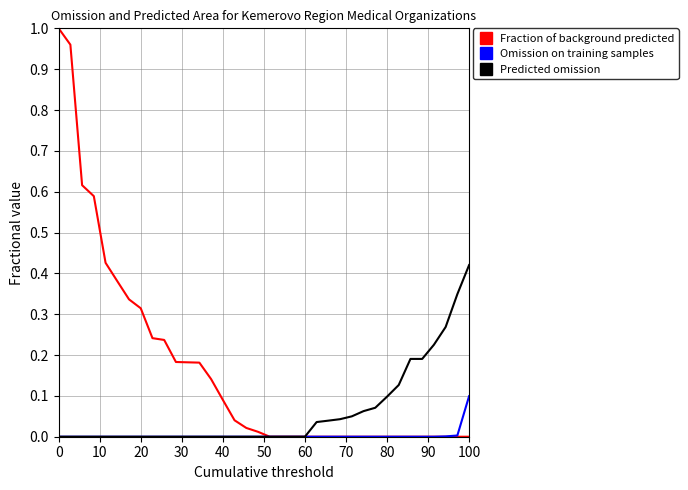

List the series in order of their peak value, lowest first.

Omission on training samples, Predicted omission, Fraction of background predicted